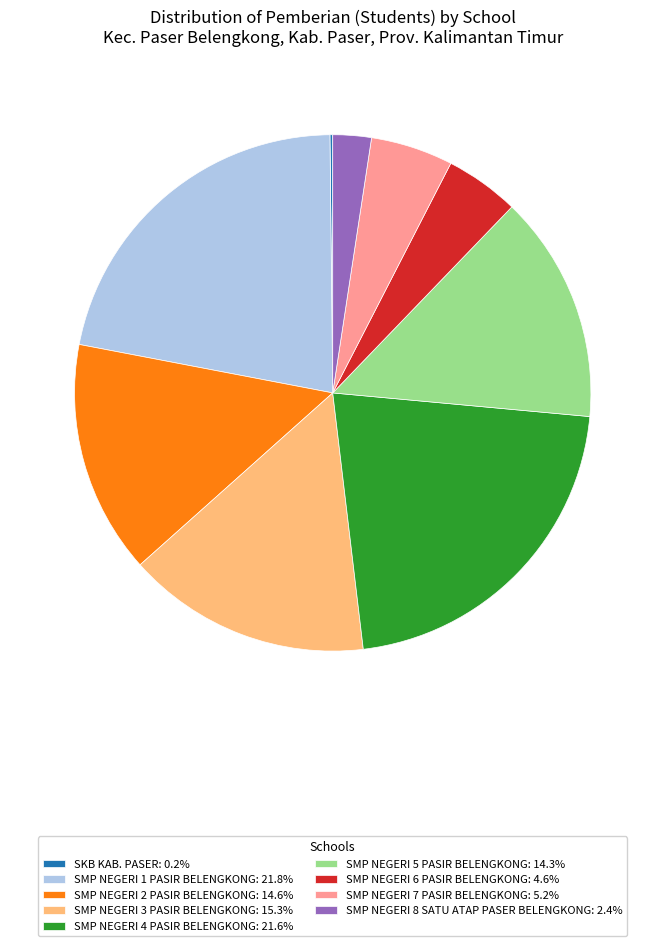

Does SMP NEGERI 7 PASIR BELENGKONG: 5.2% account for over 50% of the chart?

No